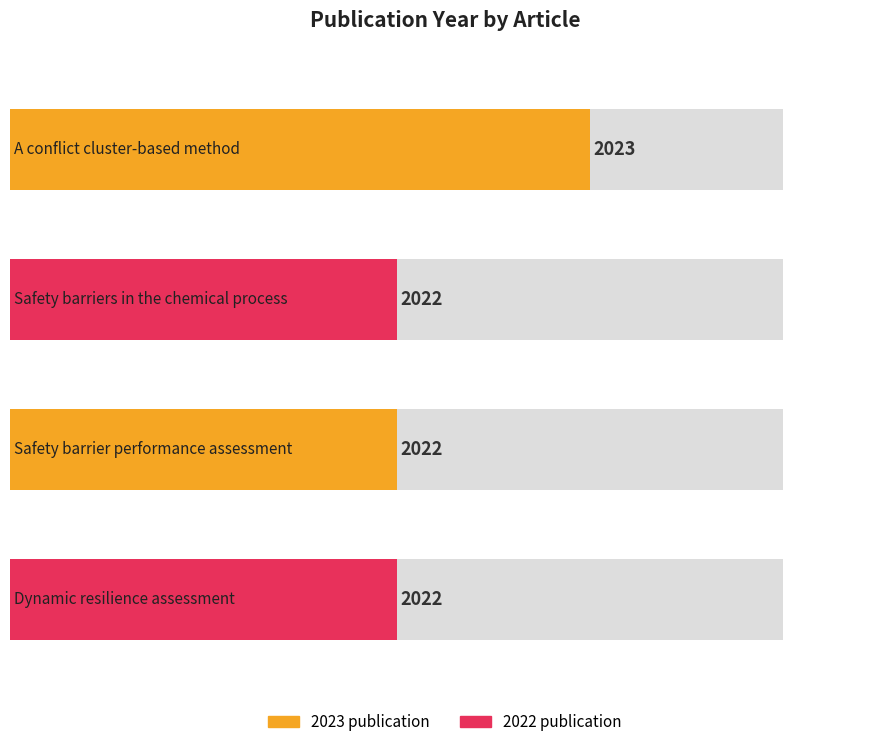

Rank the categories by value from highest to lowest.

A conflict cluster-based method, Safety barriers in the chemical process, Safety barrier performance assessment, Dynamic resilience assessment